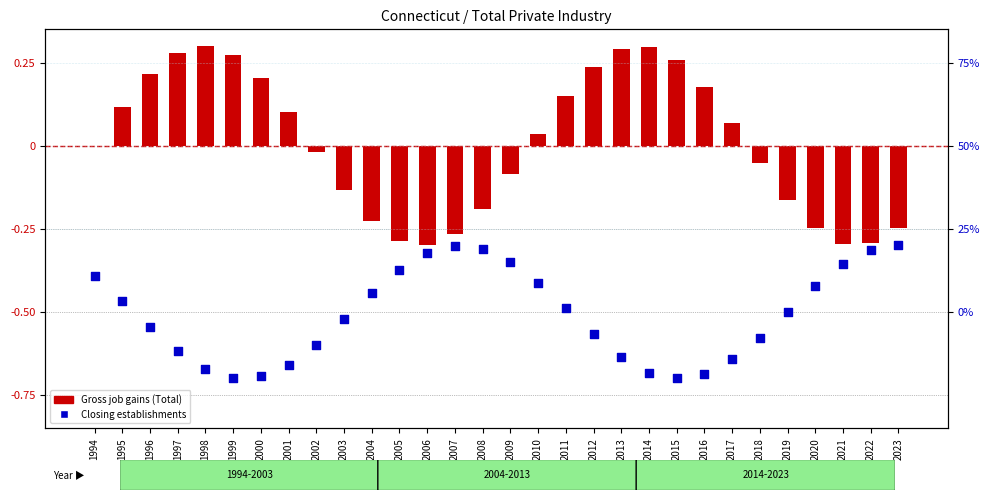

At how many categories does at least one series exceed 0?

27